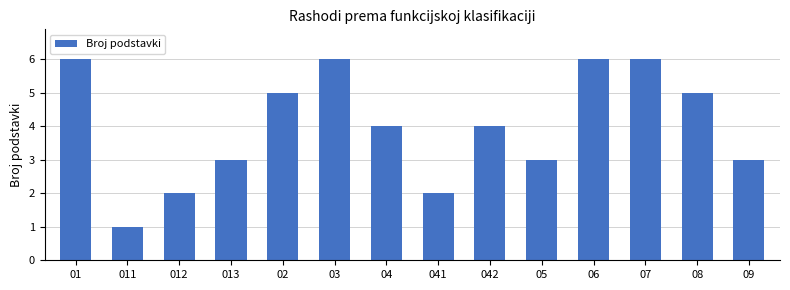

Are the bars horizontal?

No